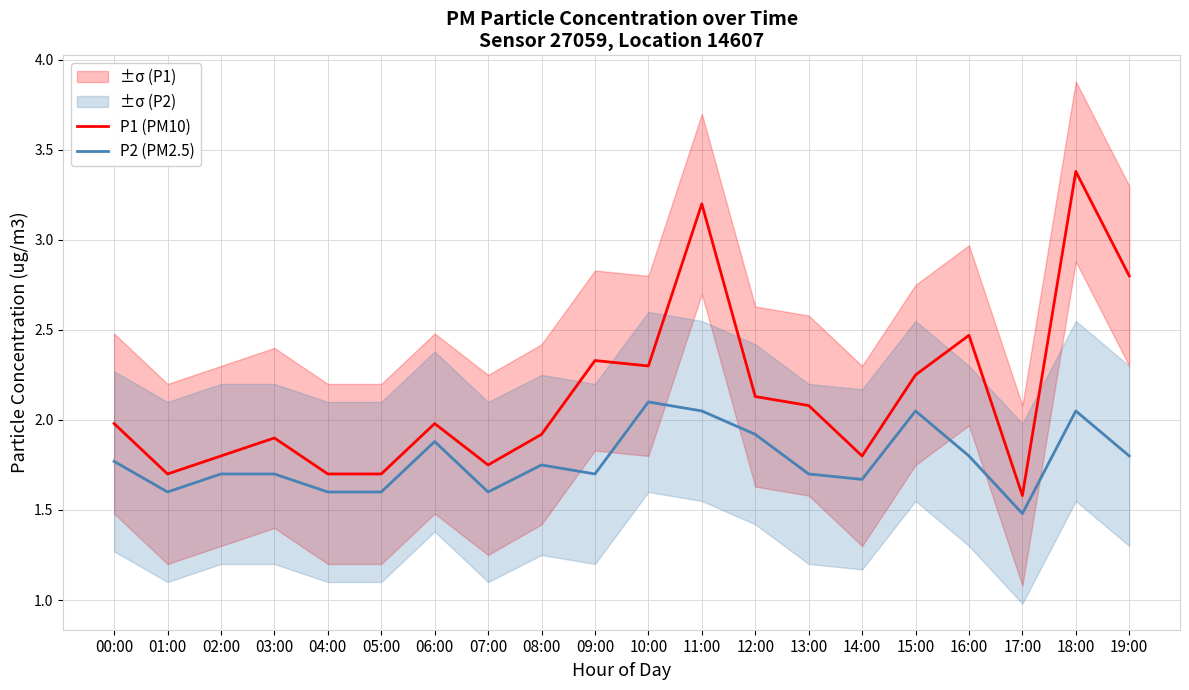

What is the difference between the second highest and minimum values in the P1 (PM10) series?

1.6